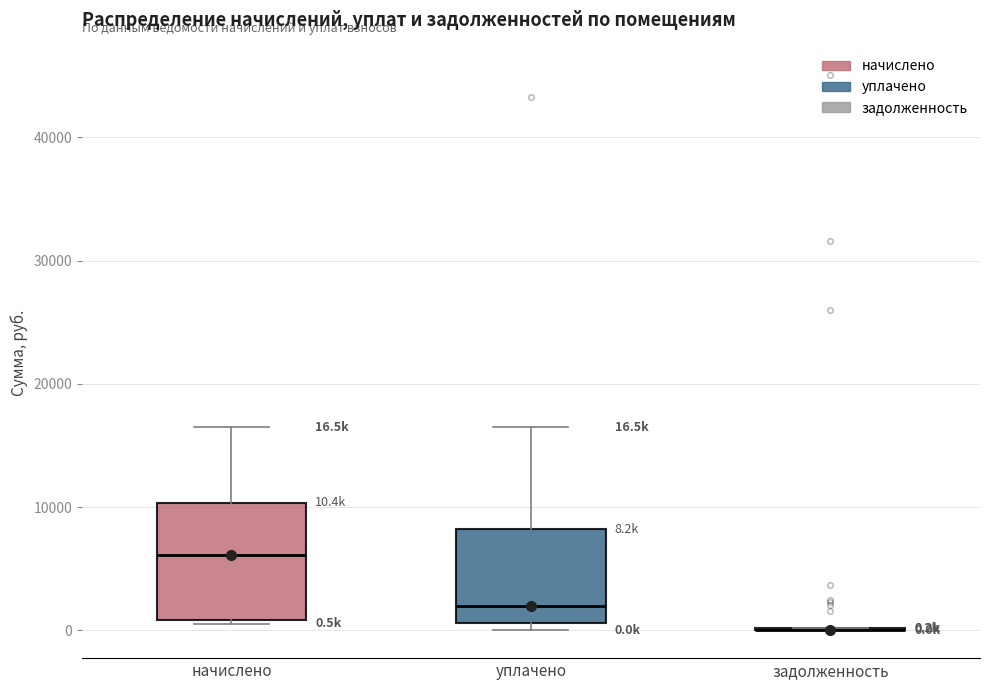

Comparing the boxes themselves (not the whiskers), which one is the tallest?

начислено